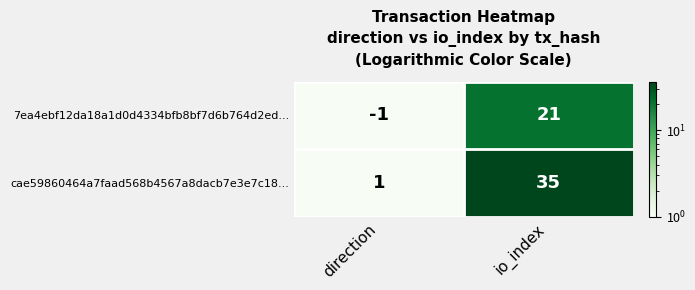

What is the difference between the maximum and minimum values in the 7ea4ebf12da18a1d0d4334bfb8bf7d6b764d2ed... series?

22